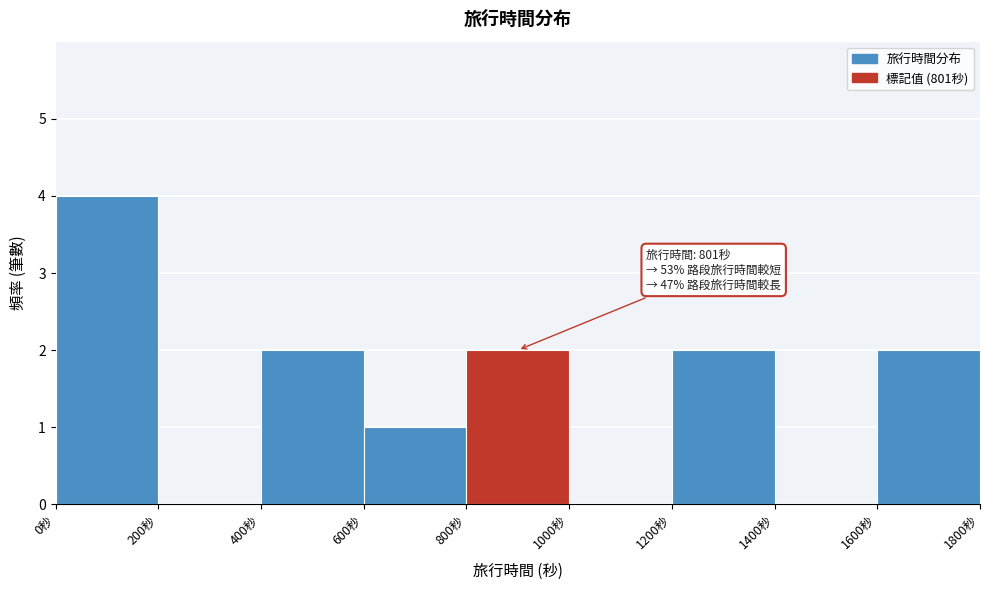

Over which range of the x-axis is the bar tallest?

0 to 200